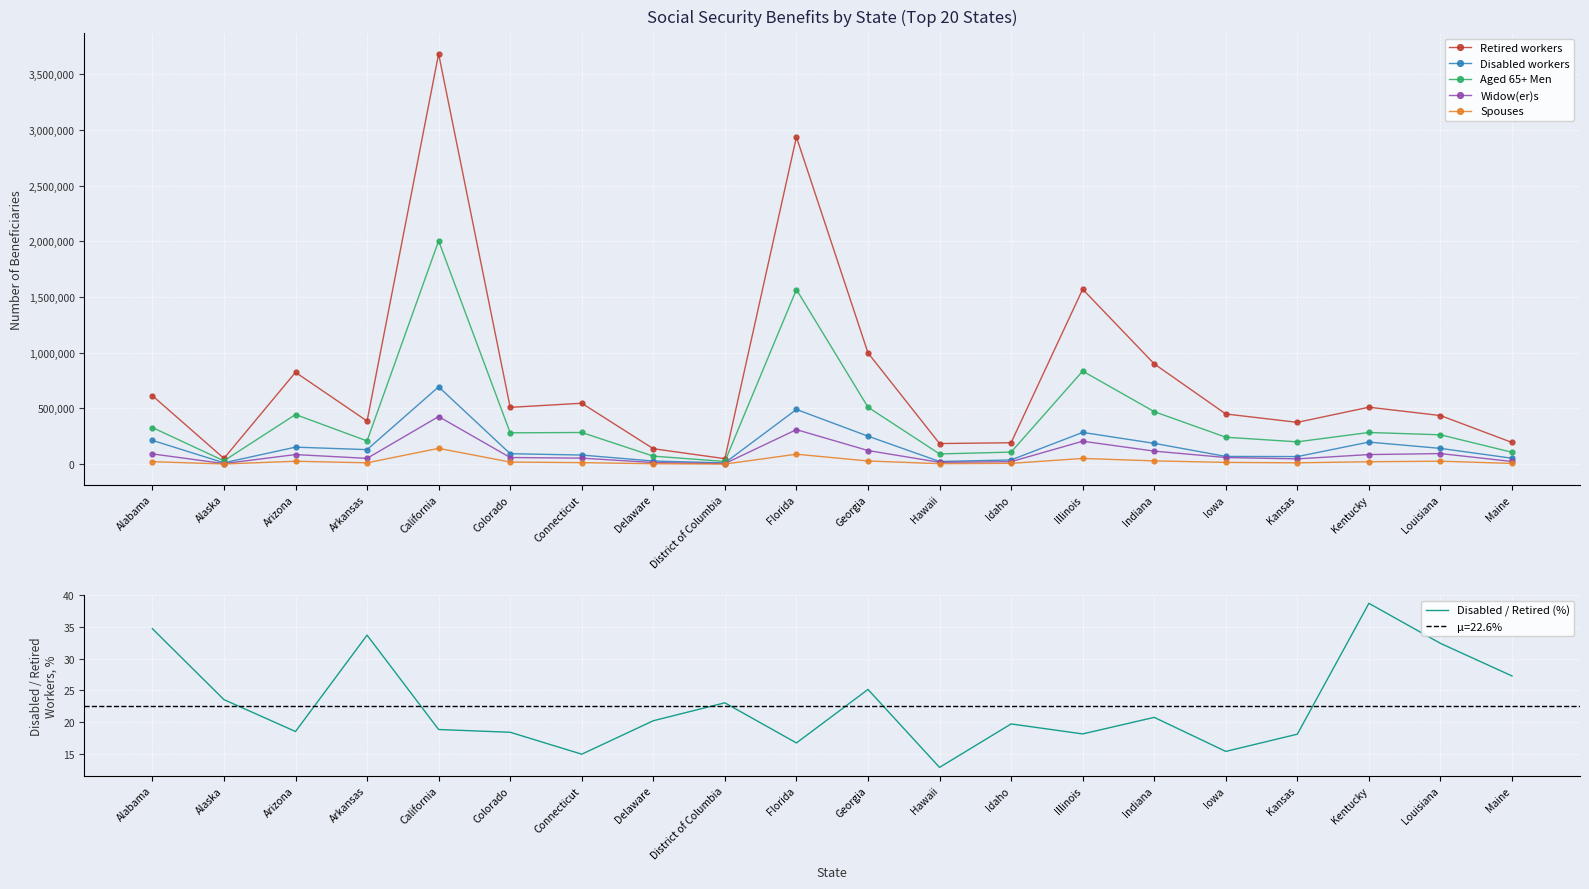

What is the average value of the Widow(er)s series?

95065